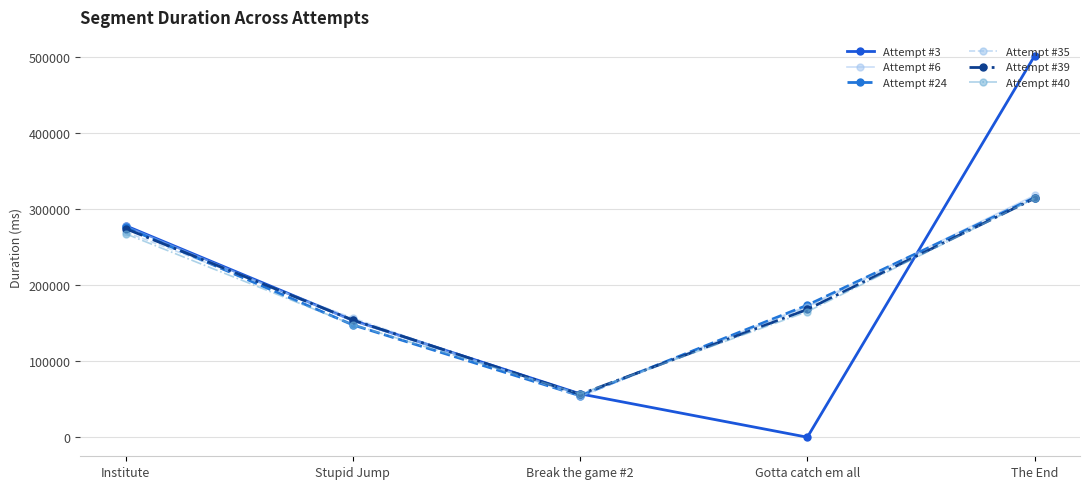

Is the value of Attempt #6 at Stupid Jump greater than the value of Attempt #35 at Break the game #2?

Yes